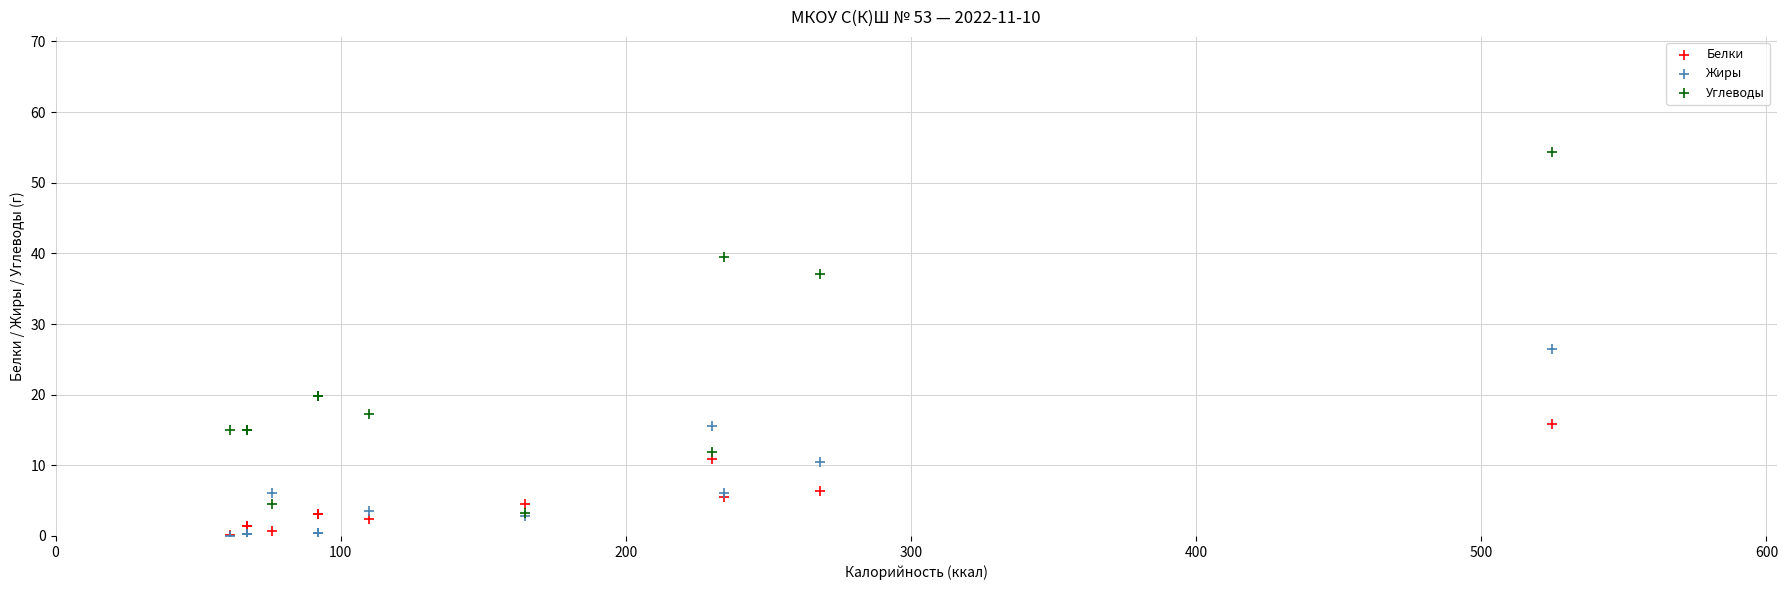

What are all the series names shown in the legend?

Белки, Жиры, Углеводы